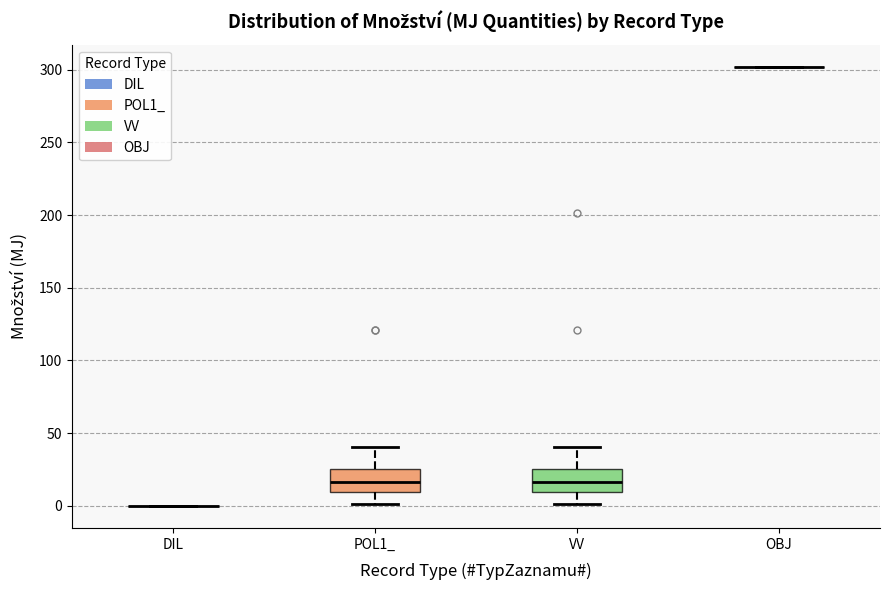

Reading left to right, read every box against the y-axis: the position of its median line, the range the box covers, and the ends of its whiskers. The values are not printed on the chart, so give them approximately, as read against the axis.

DIL: box collapsed to a line at 0, whiskers 0 to 0
POL1_: median 15, box 10 to 25, whiskers 0 to 40
VV: median 15, box 10 to 25, whiskers 0 to 40
OBJ: box collapsed to a line at 300, whiskers 300 to 300